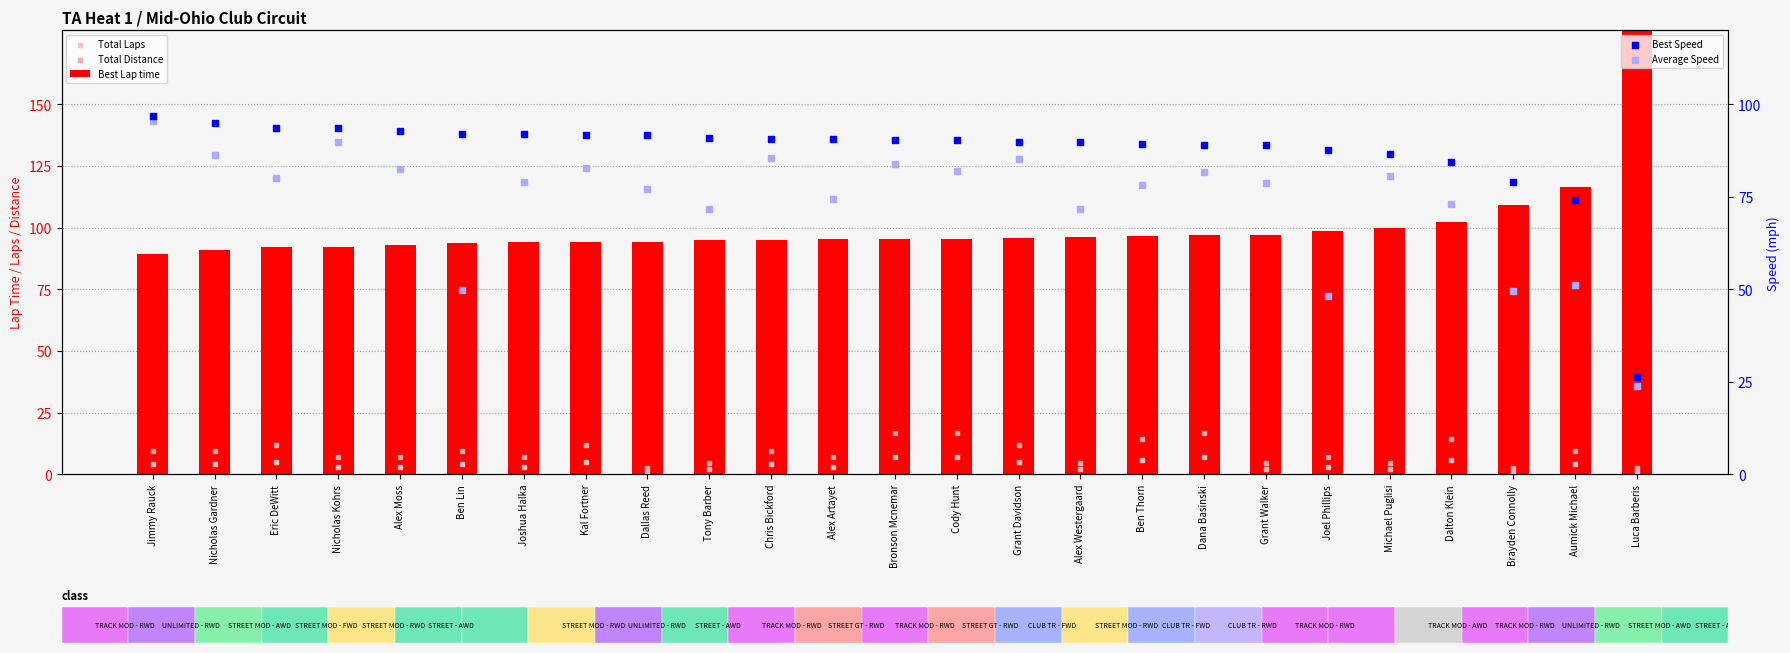

Which series has the largest Y range (max minus min)?

Best Lap time